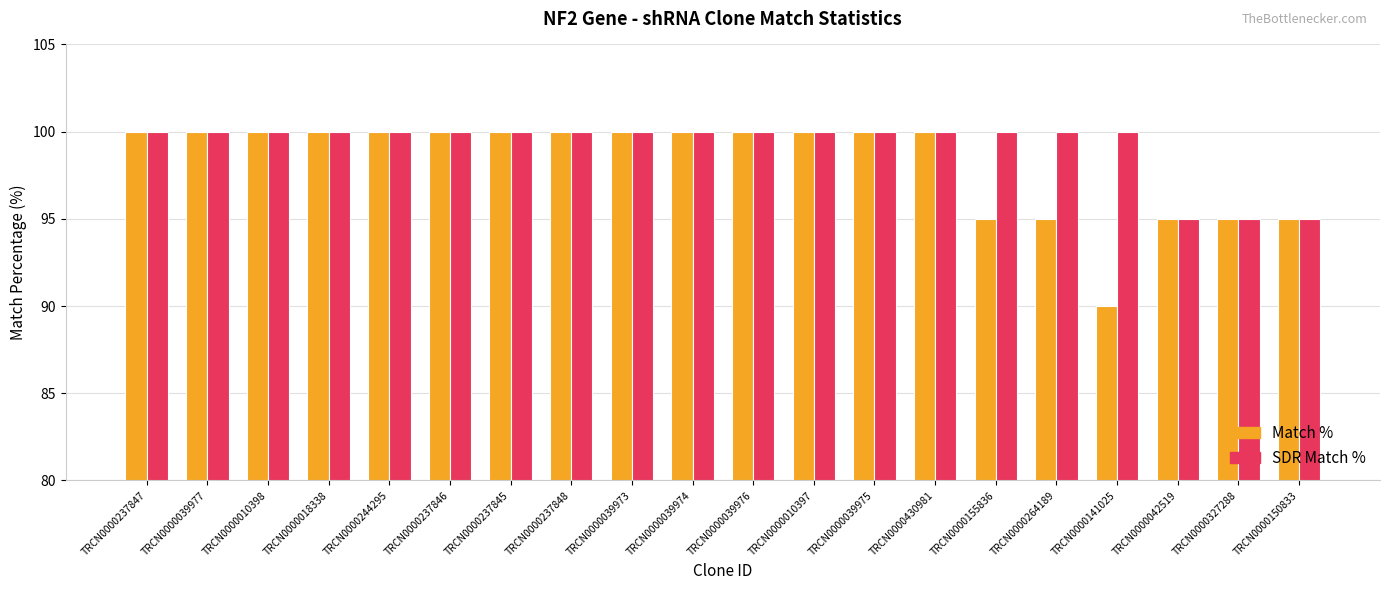

How many bars are there in total?

40